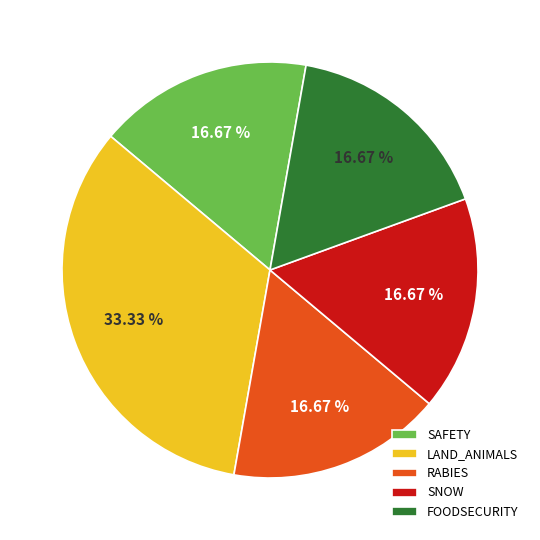

To the nearest percent, what is the combined percentage of LAND_ANIMALS and FOODSECURITY?

50%